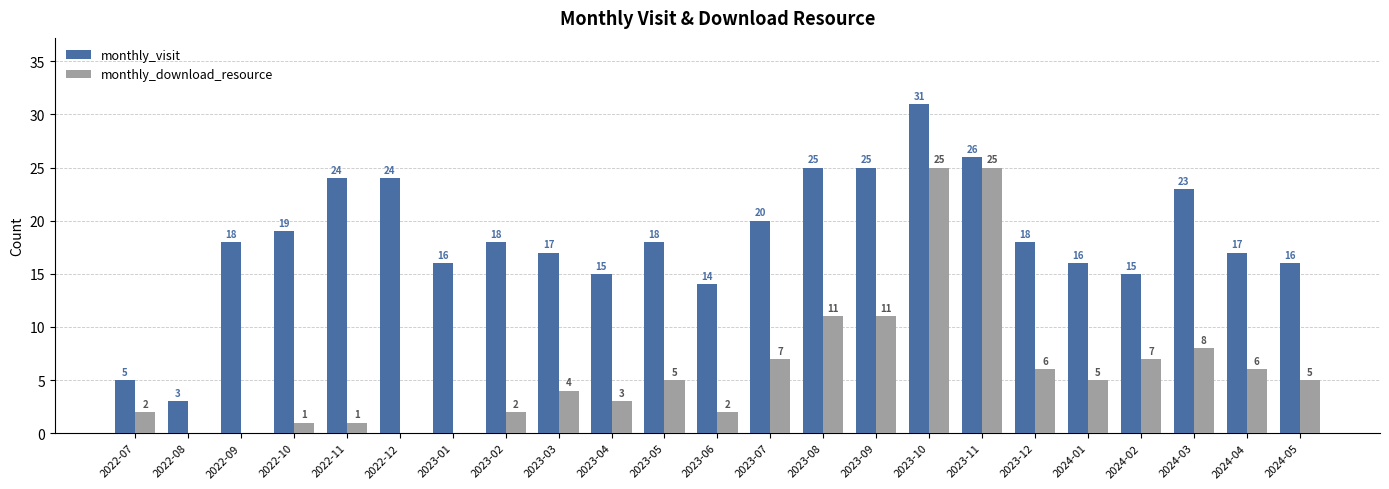

What is the maximum value shown in the chart?

31